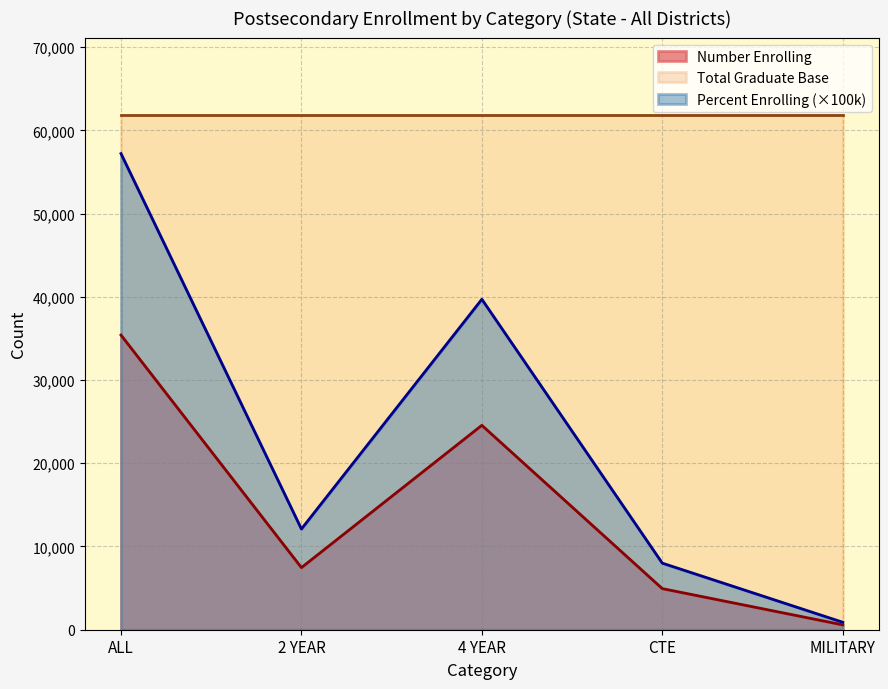

What is the maximum value for Number Enrolling?

35397.0